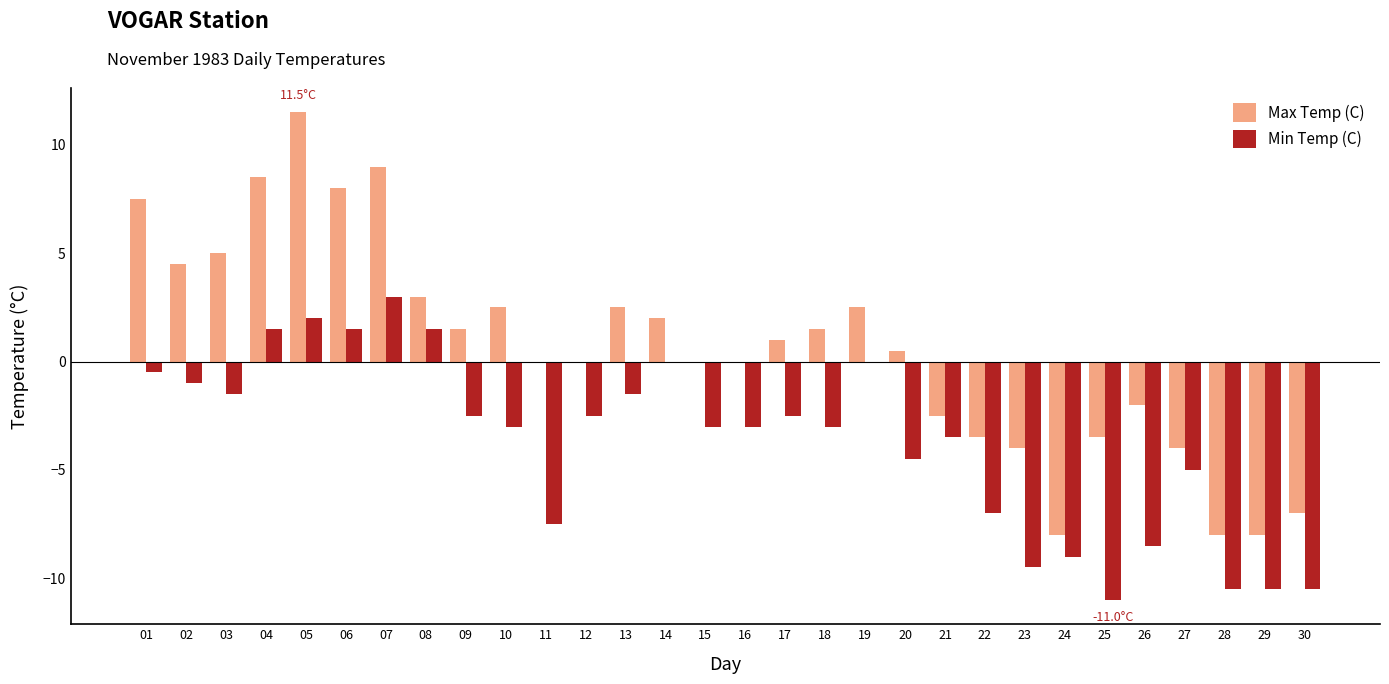

What is the sum of the Max Temp (C) values at 02 and 18?

6.0